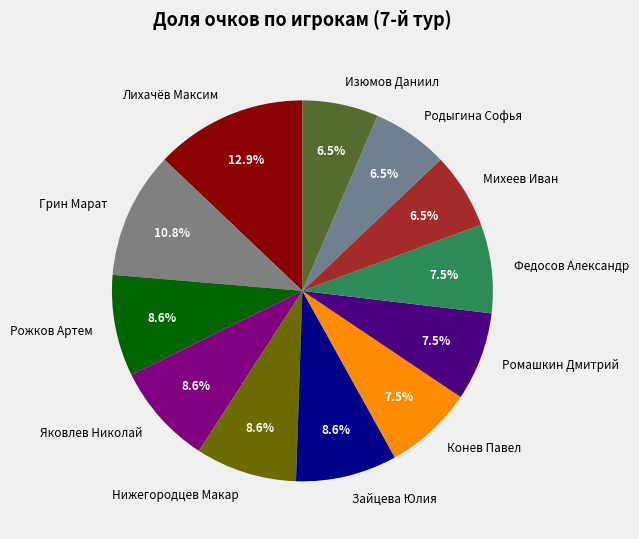

Does Михеев Иван account for over 50% of the chart?

No